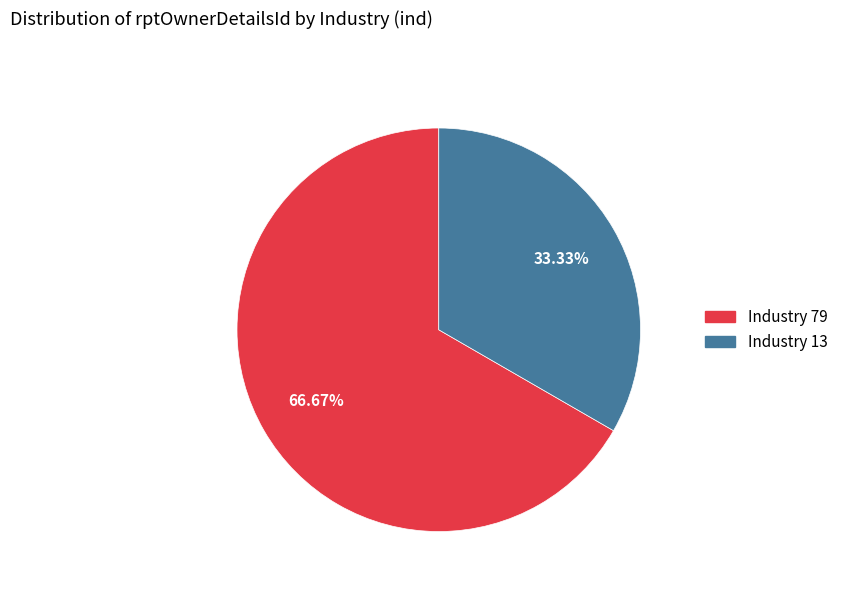

How many segments does this pie chart have?

2